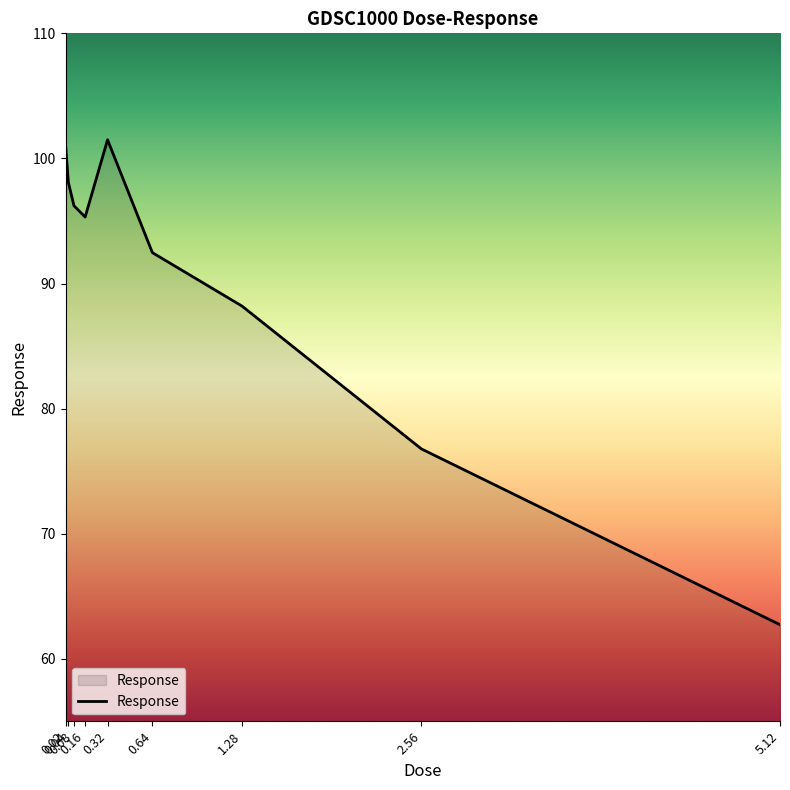

The value at 0.32 is 101.5. True or false?

True